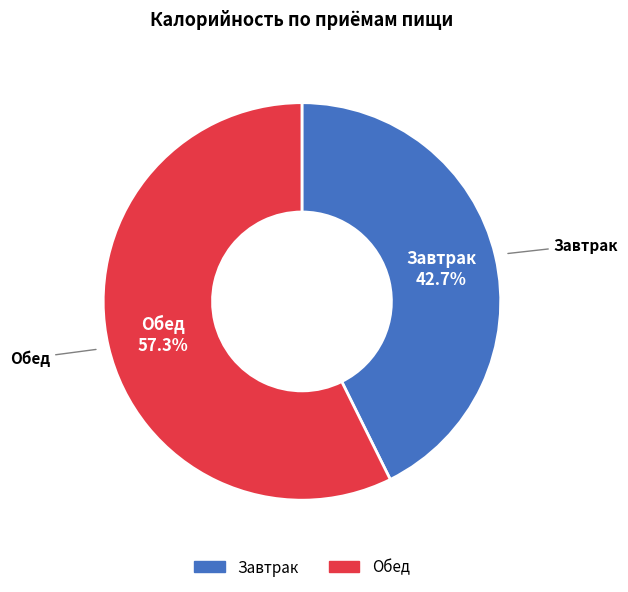

Which category has the biggest portion of the pie?

Обед